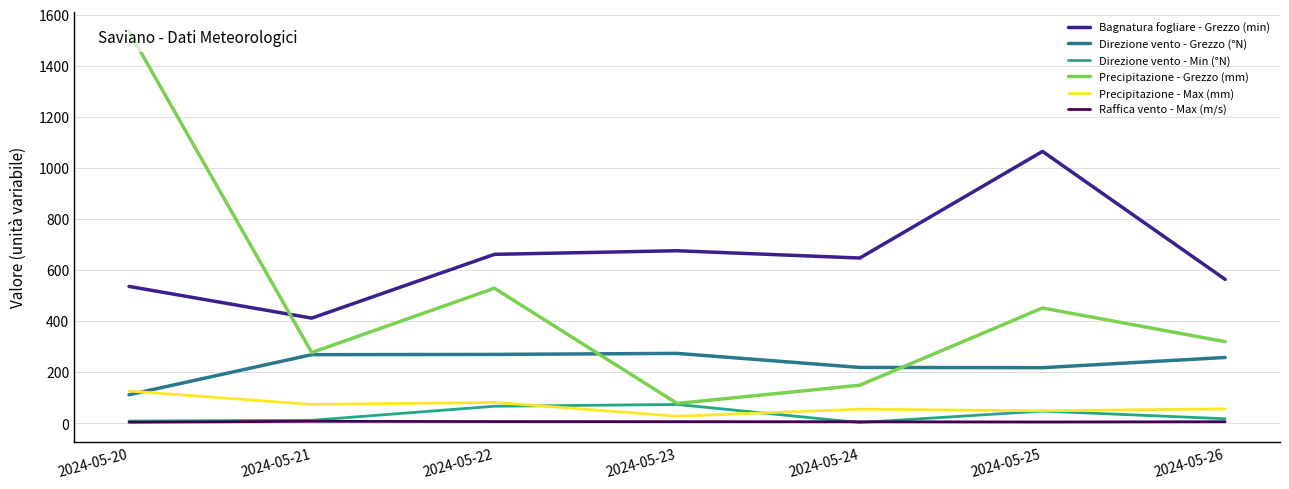

What is the minimum value for Raffica vento - Max (m/s)?

4.4